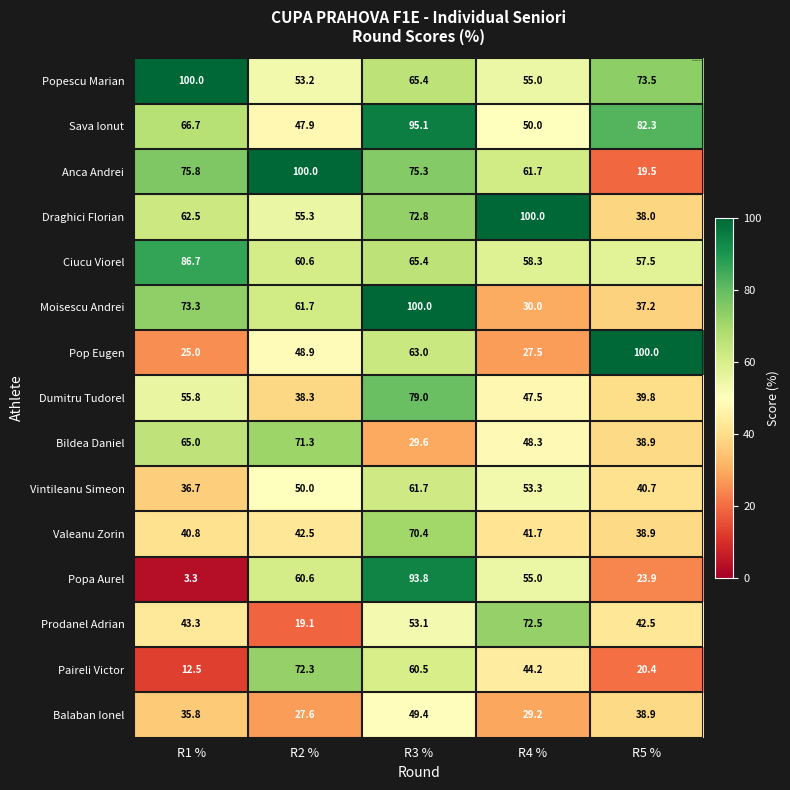

What is the total value across all series at R5 %?

692.0